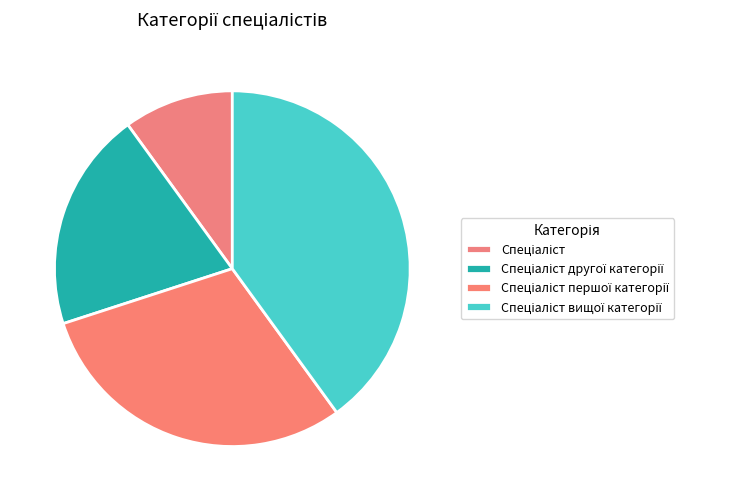

What percentage do Спеціаліст and Спеціаліст першої категорії together represent?

40.0%